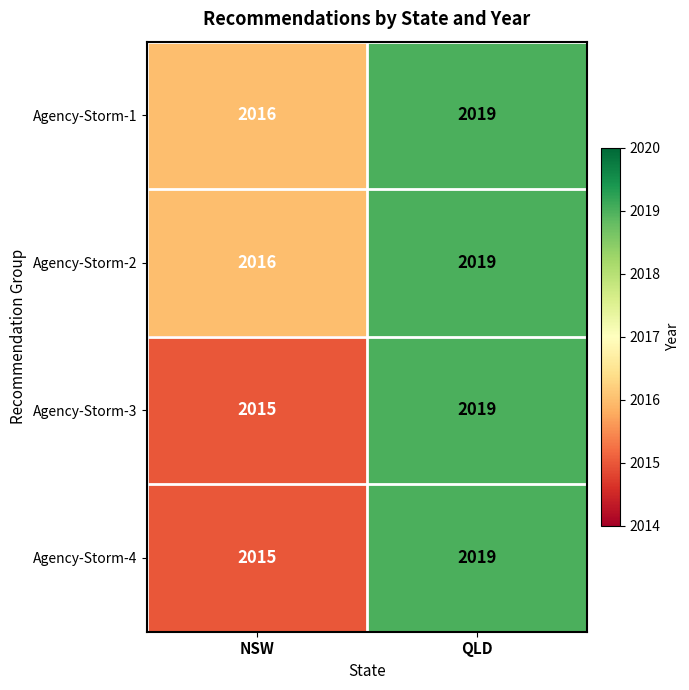

The Agency-Storm-3 series shows 1235 at NSW. True or false?

False